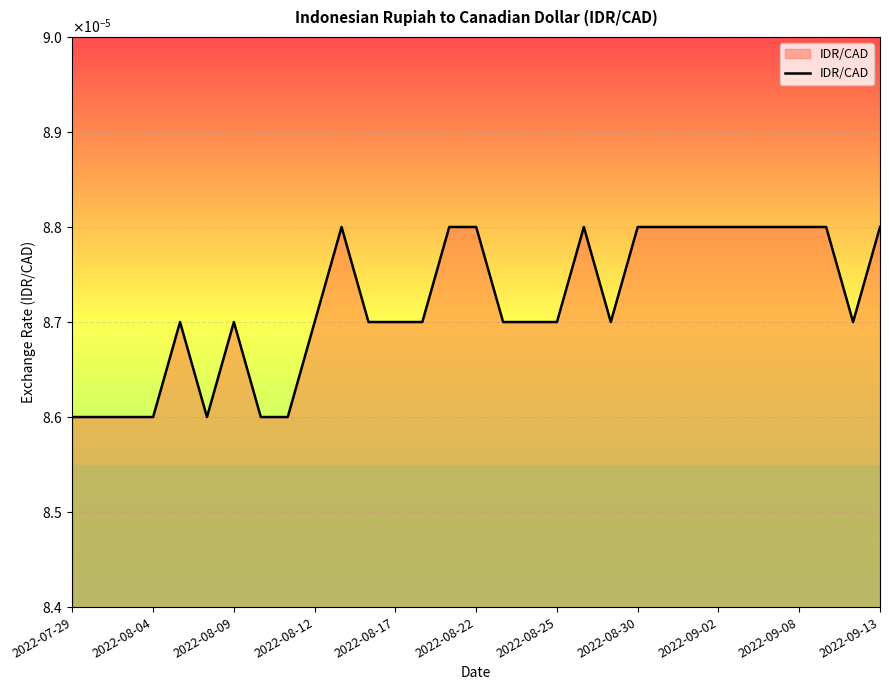

How many points are lower than both their immediate neighbors (excluding endpoints)?

3